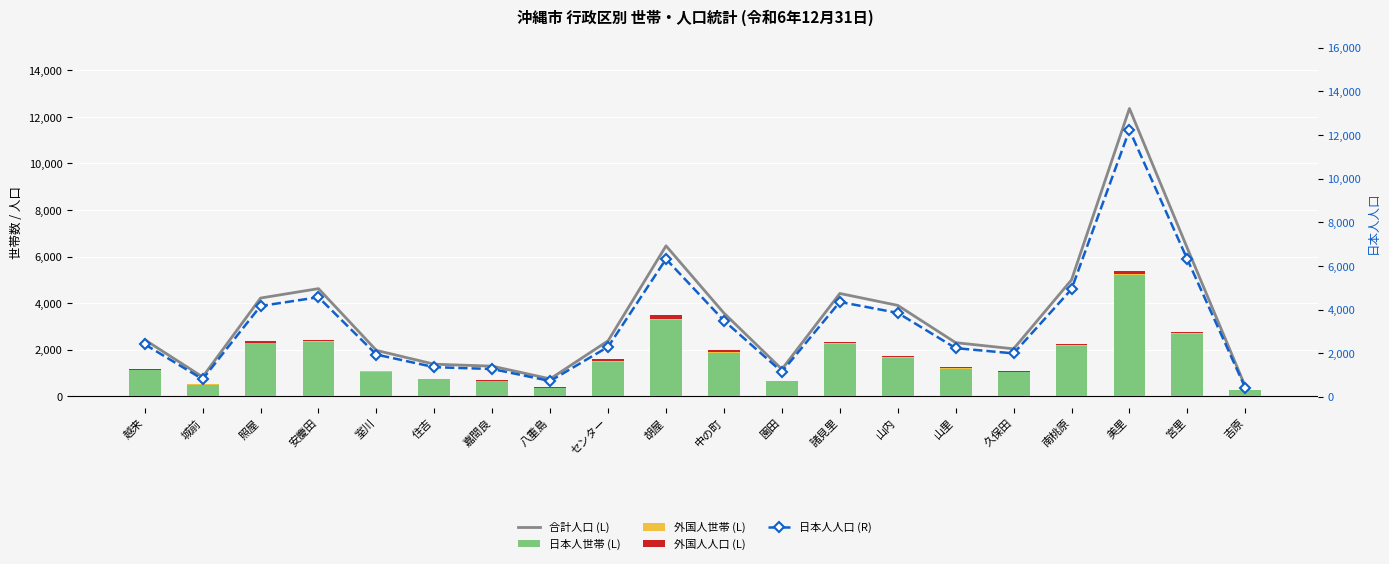

At 久保田, list the series in order from smallest to largest.

外国人世帯 (L), 外国人人口 (L), 日本人世帯 (L), 日本人人口 (R), 合計人口 (L)